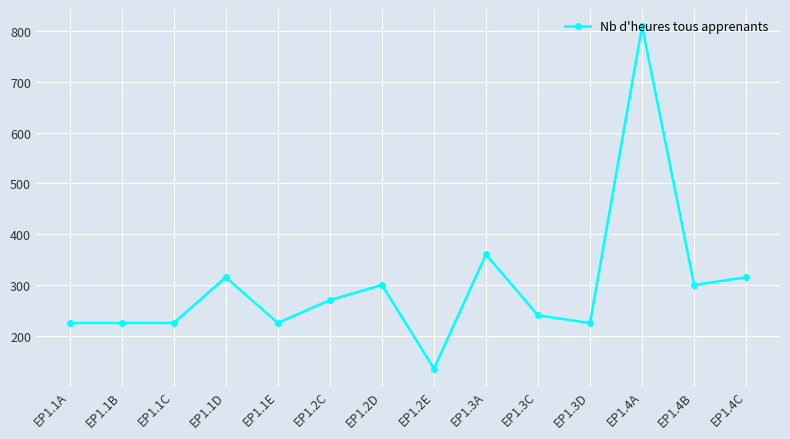

What is the sum of all values?

4170